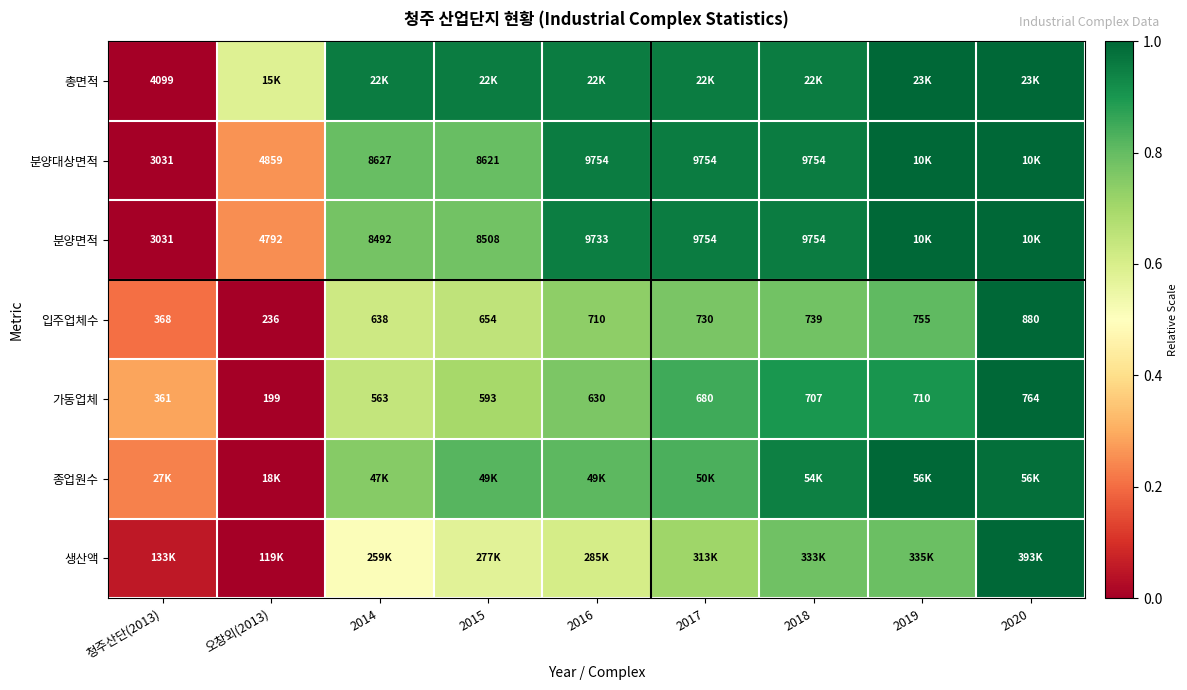

At which label does 입주업체수 reach its peak?

2020